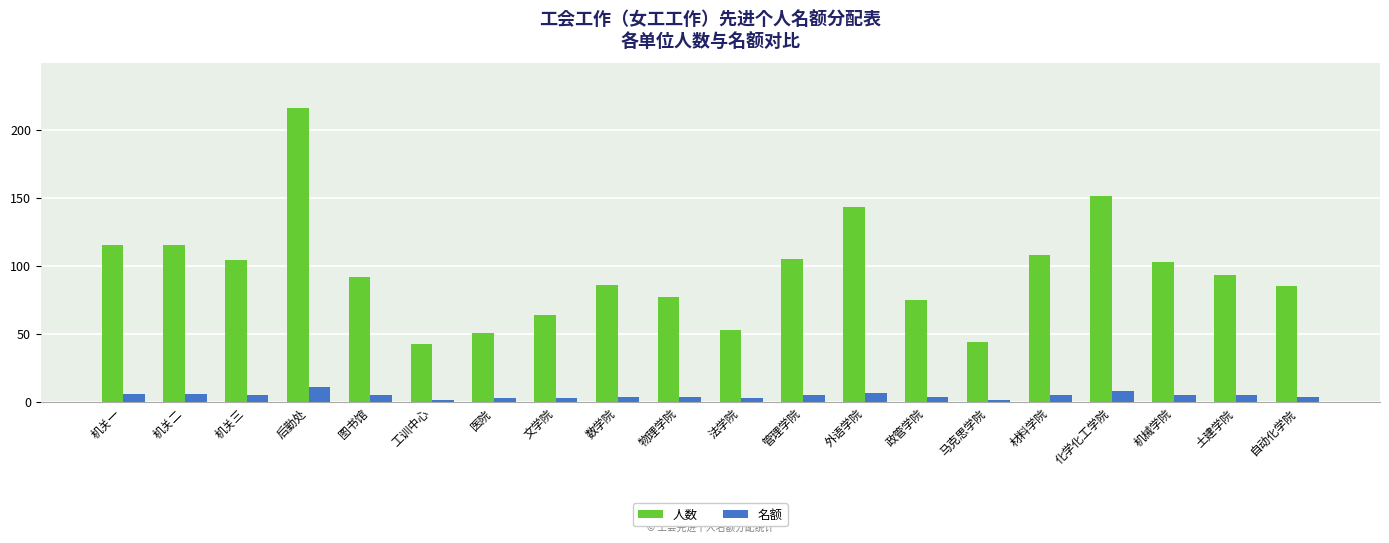

Rank the series by their average value, from lowest to highest.

名额, 人数